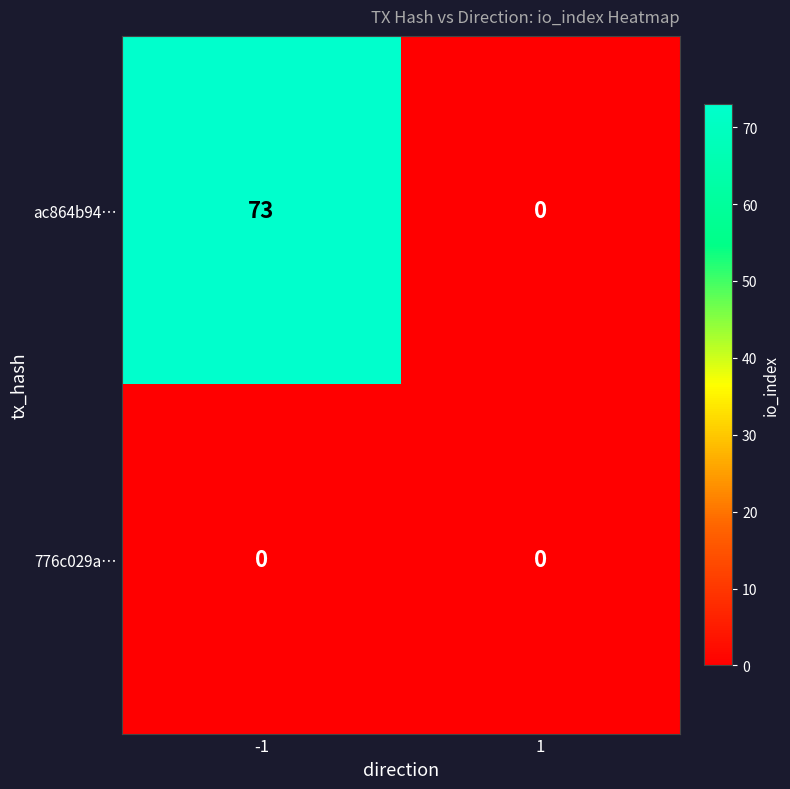

What is the sum of all ac864b94… values?

73